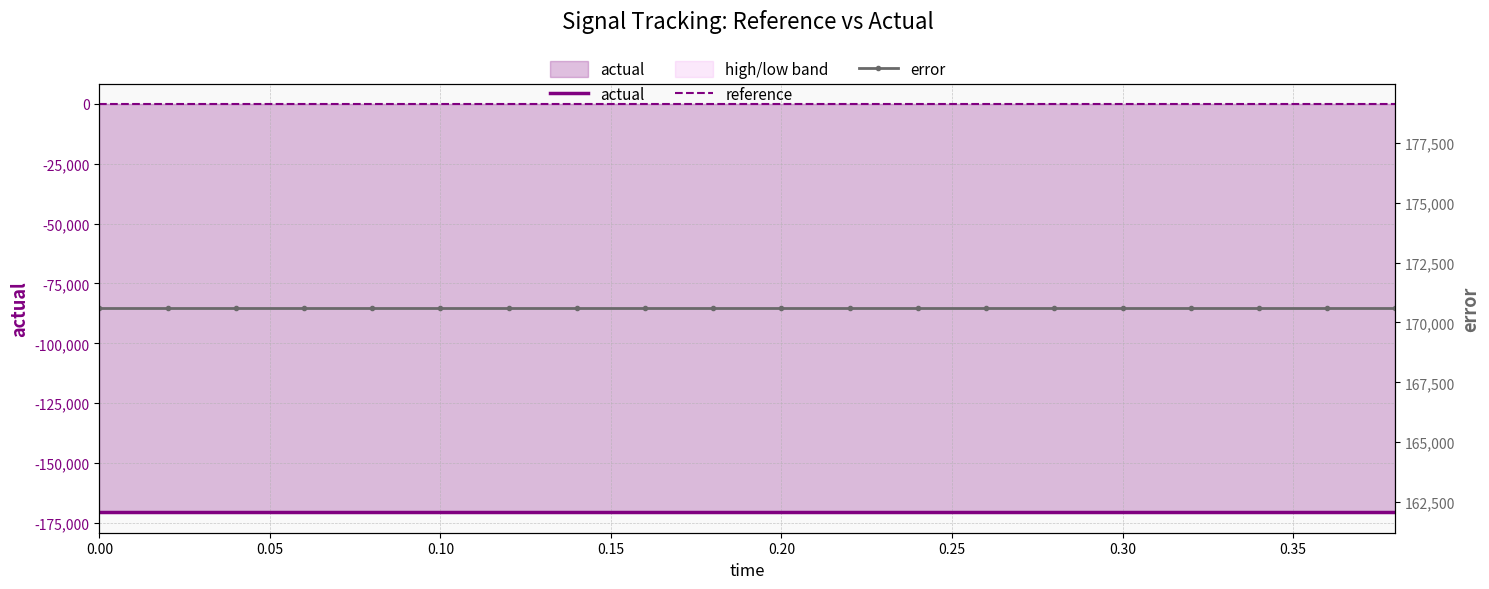

How many lines are shown in the chart?

3